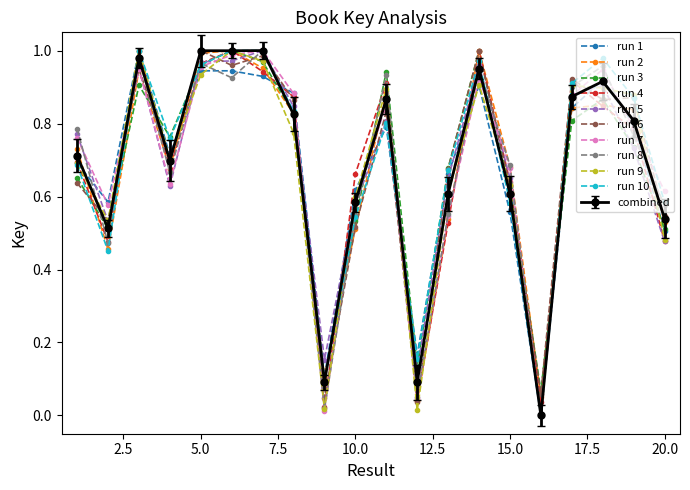

True or false: run 6 has more than 0 points higher than both neighbors.

True